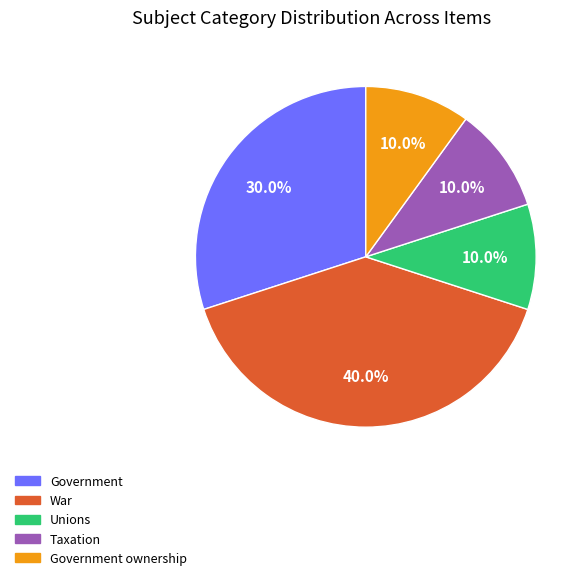

Is there a majority slice in this chart?

No